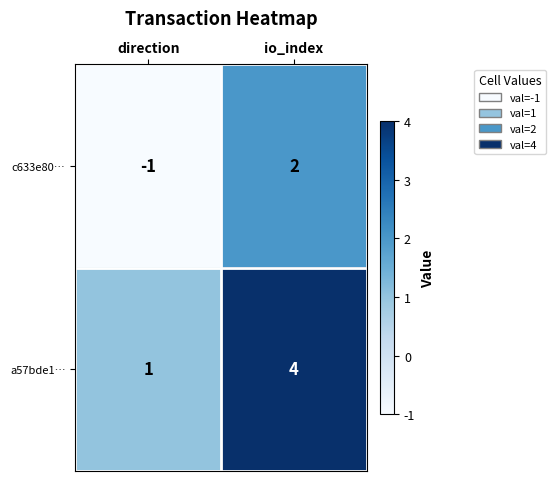

True or false: c633e80… has a value of 3 at io_index.

False